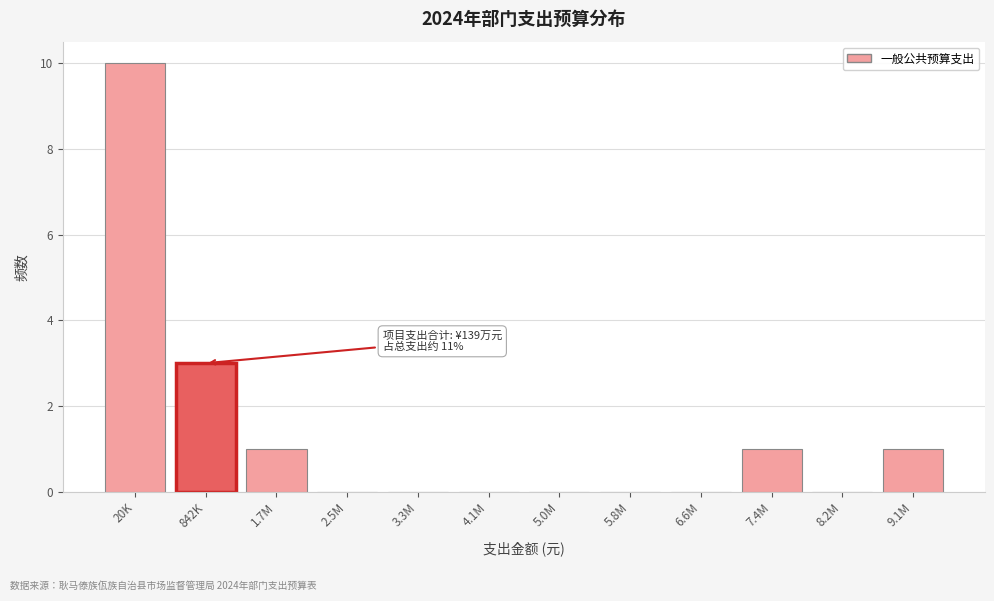

Reading left to right, extract all data points from this chart.

20K=10	842K=3	1.7M=1	2.5M=0	3.3M=0	4.1M=0	5.0M=0	5.8M=0	6.6M=0	7.4M=1	8.2M=0	9.1M=1